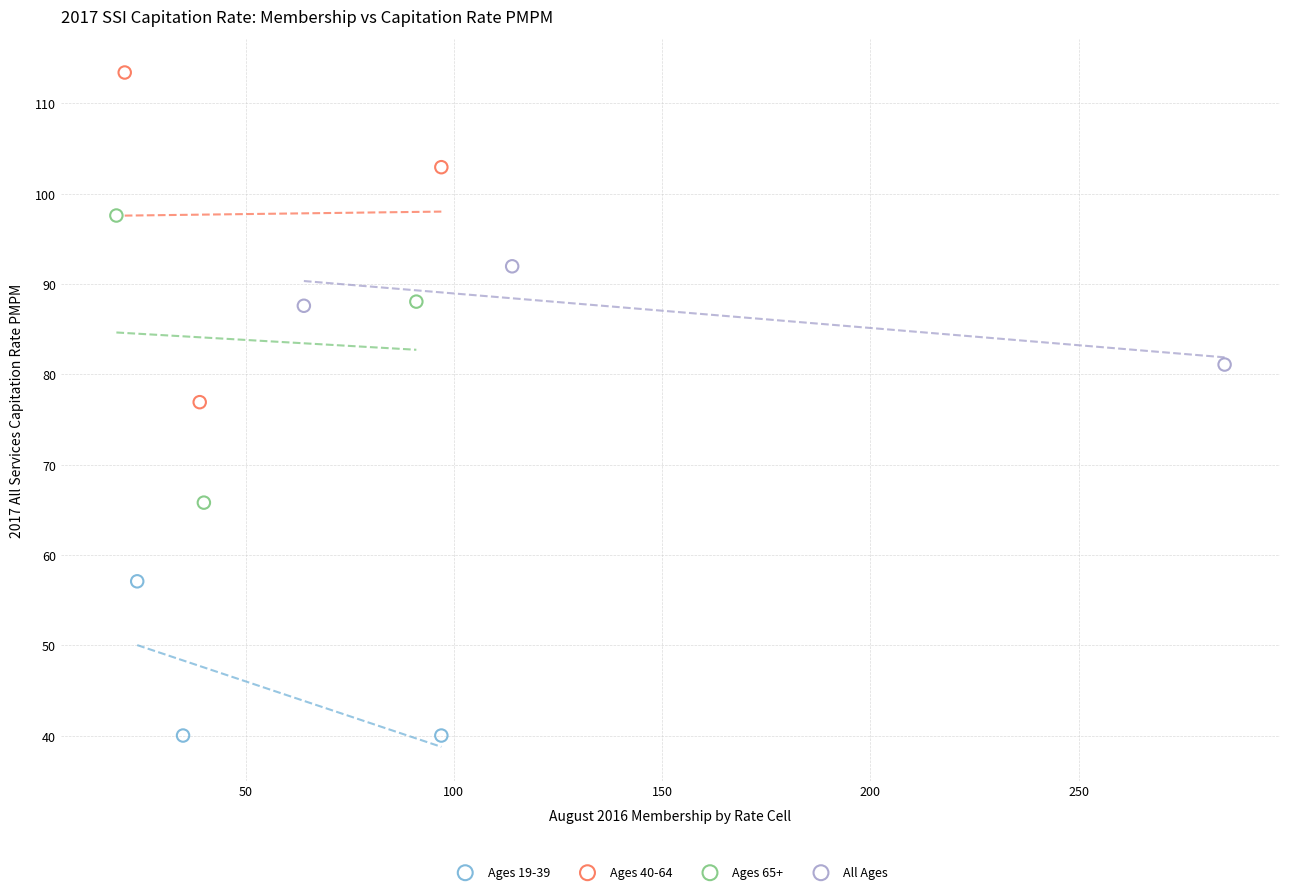

Which series has the largest Y range (max minus min)?

Ages 40-64